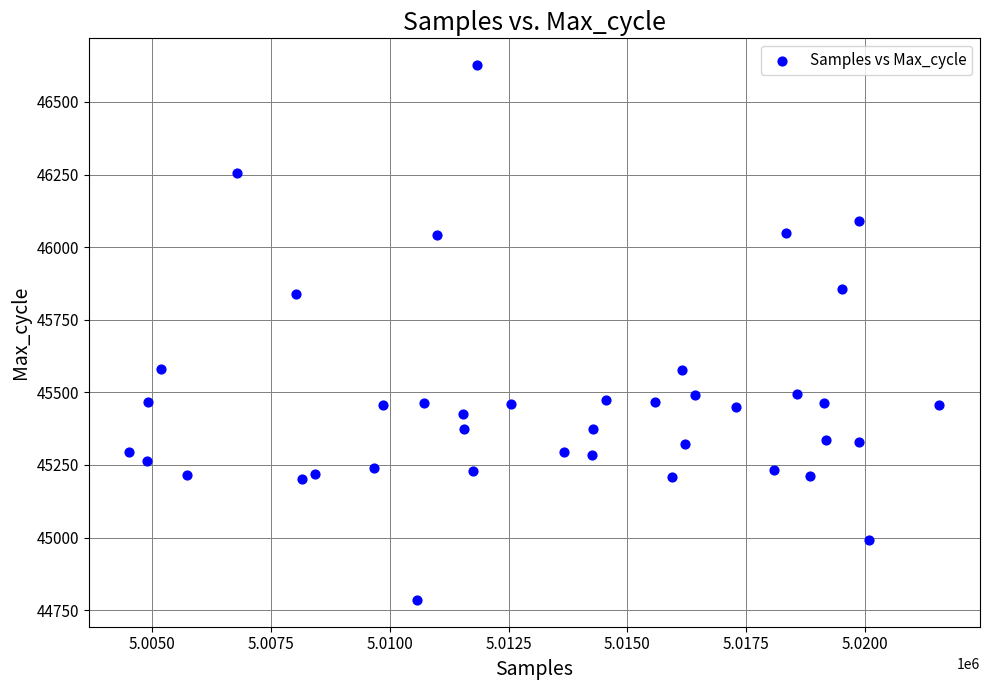

What is the range of X values (max minus min)?

17041